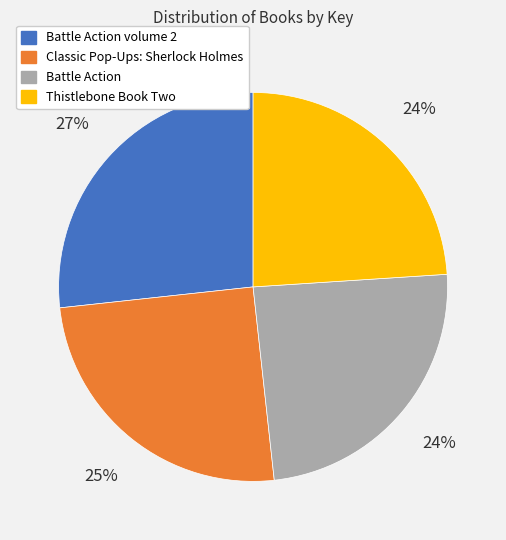

Is there a majority slice in this chart?

No